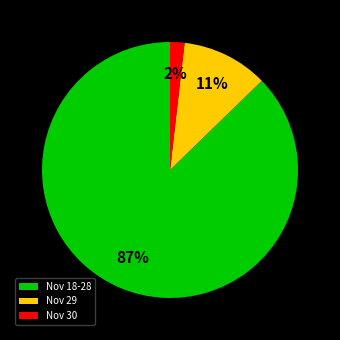

What percentage is the Nov 30 slice, to the nearest percent?

2%